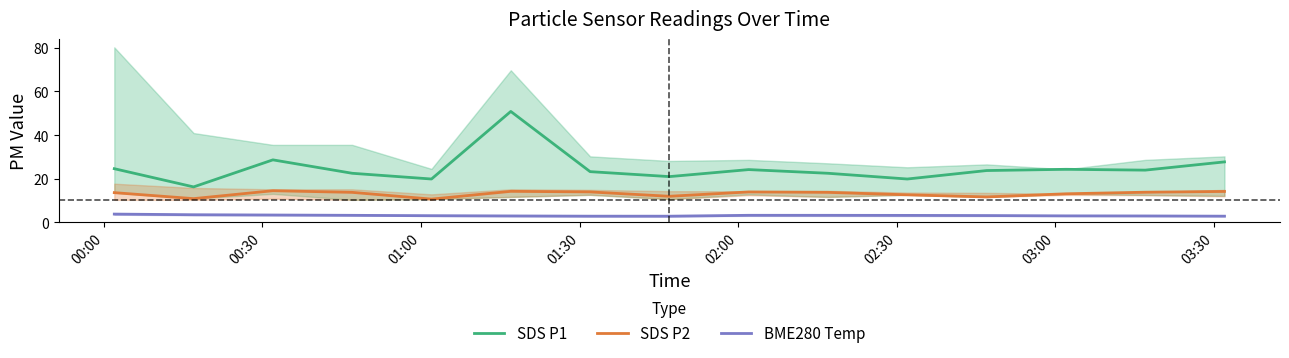

Which series has the widest spread of values?

SDS P1